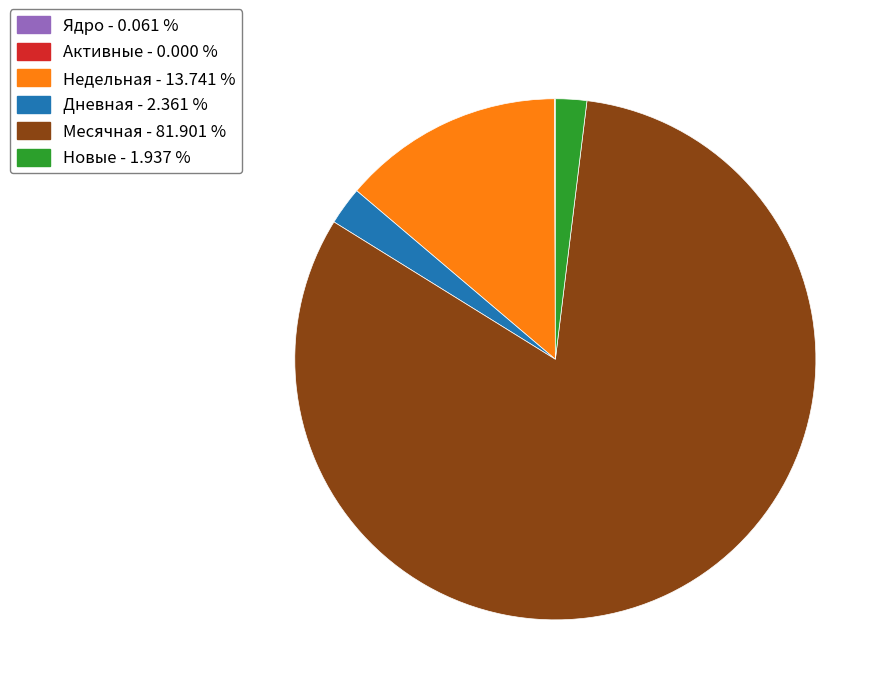

Is there a majority slice in this chart?

Yes